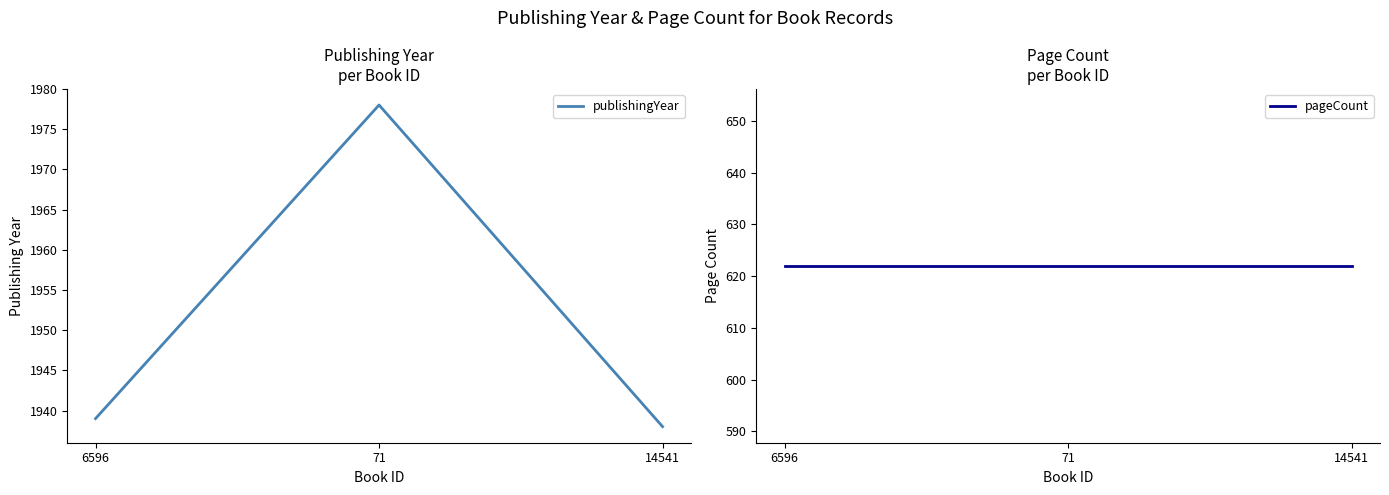

What is the total value across all series at 6596?

2561